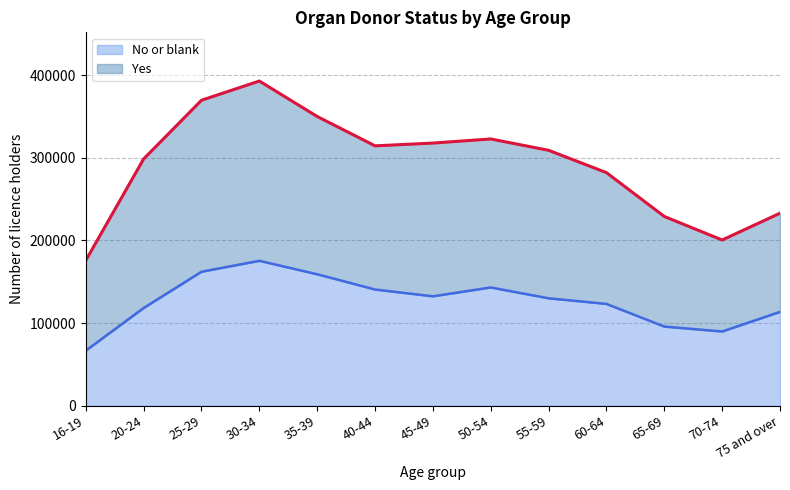

What are all the series names shown in the legend?

No or blank, Yes